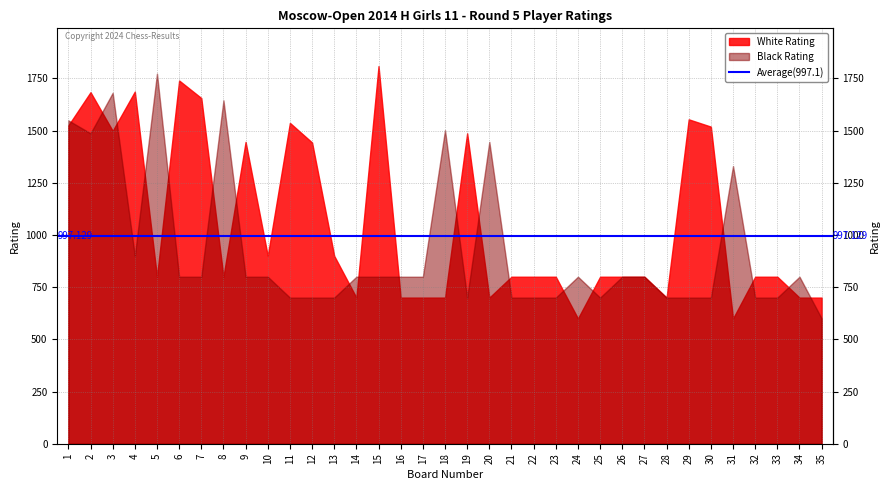

True or false: White Rating has more than 0 points higher than both neighbors.

True